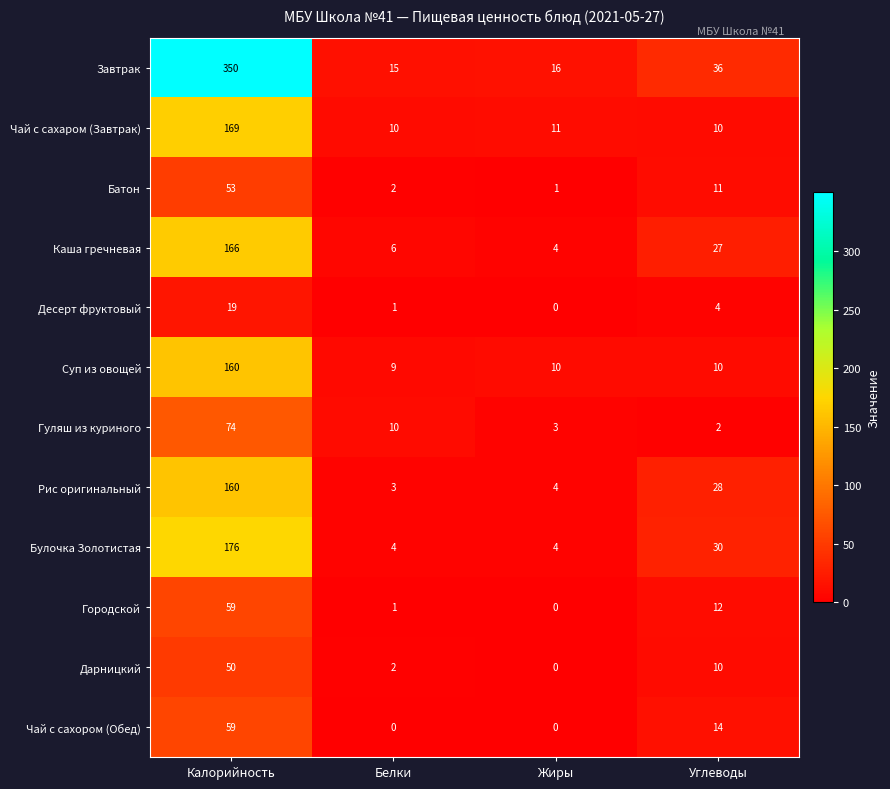

What is the difference between the maximum and second lowest values in the Городской series?

58